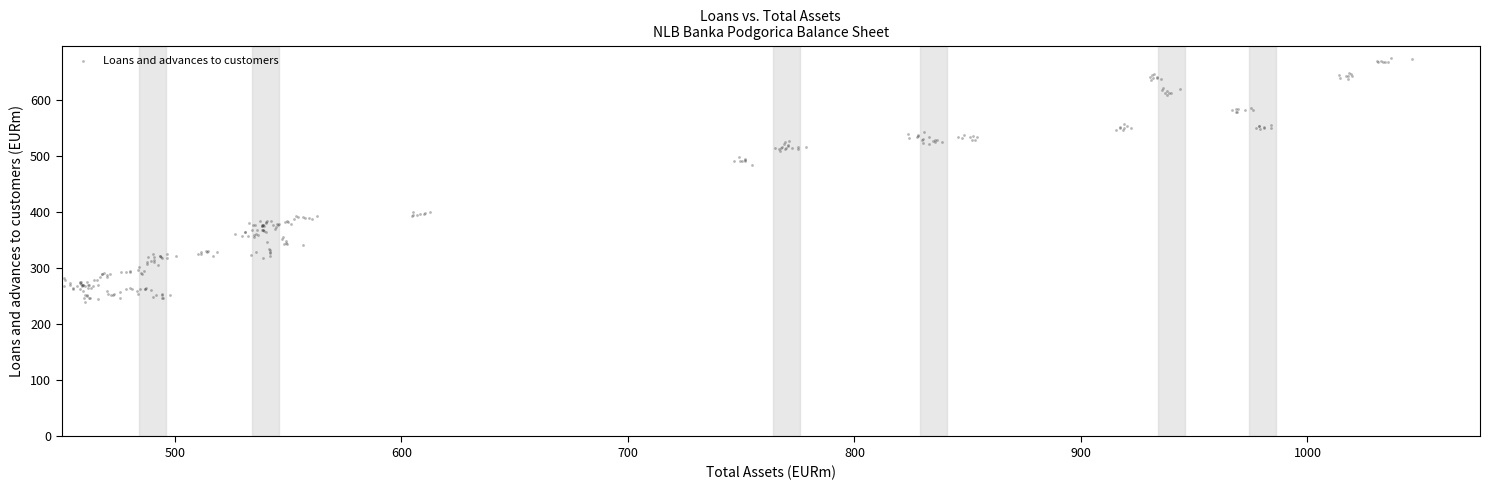

What Y value in the scatter plot is closest to 457?

483.3